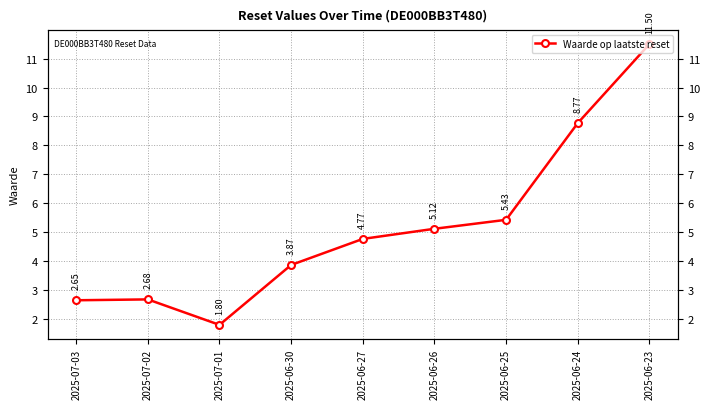

What is the label of the 4th point from the right?

2025-06-26